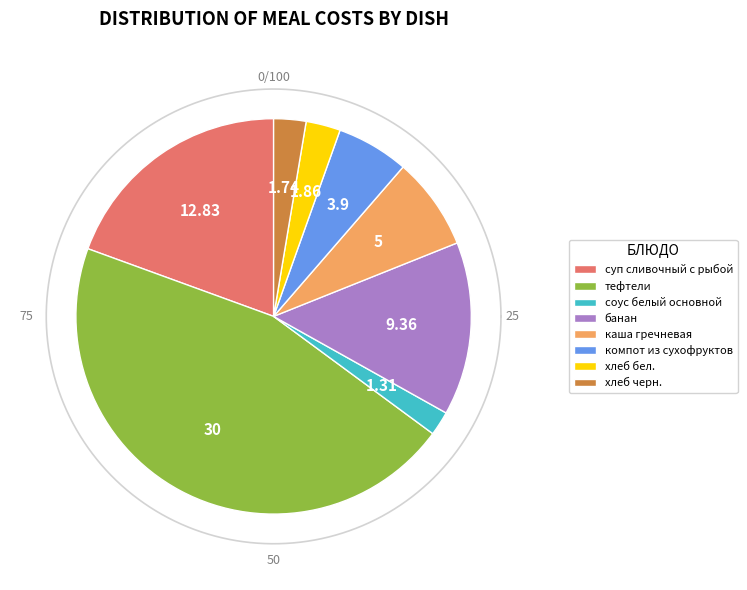

What percentage is NOT represented by банан?

85.8%